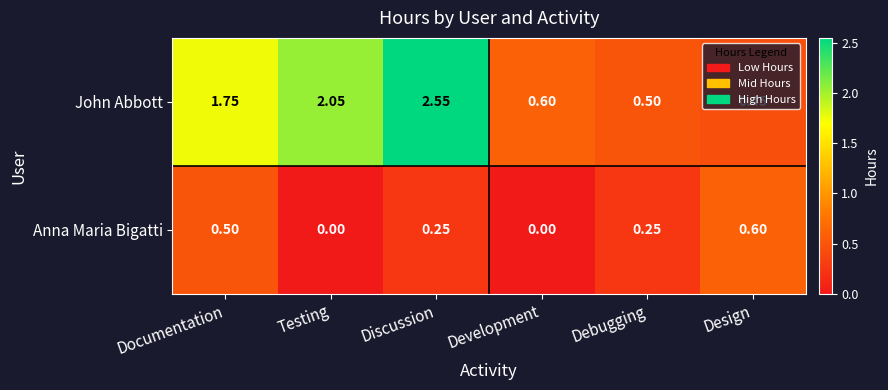

Which category has the highest value in the John Abbott series?

Discussion